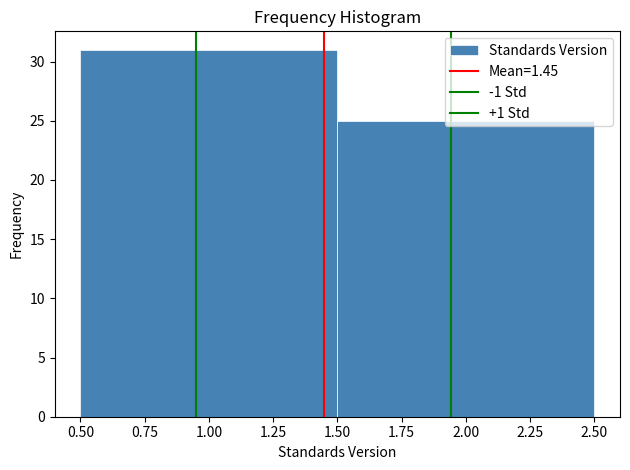

How tall is the bar that spans 1.50 to 2.50 on the x-axis? The values are not printed on the chart, so give them approximately, as read against the axis.

25